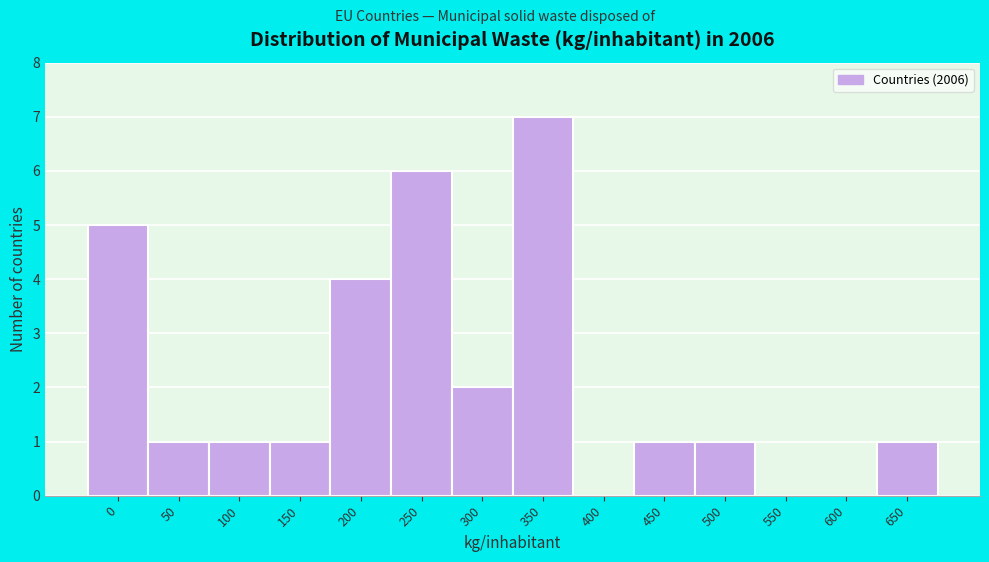

Reading right to left, transcribe all the data shown in this chart.

650=1	600=0	550=0	500=1	450=1	400=0	350=7	300=2	250=6	200=4	150=1	100=1	50=1	0=5